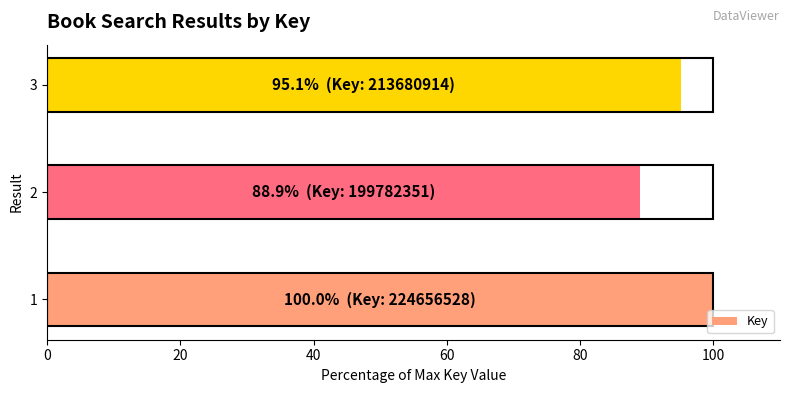

Is it true that the value at 2 is 88.9?

True